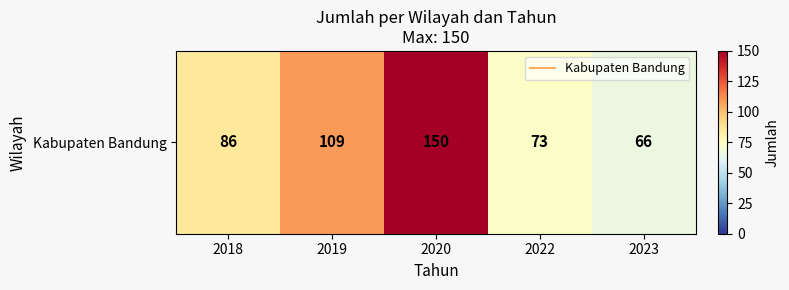

Count the number of values greater than 86.

2